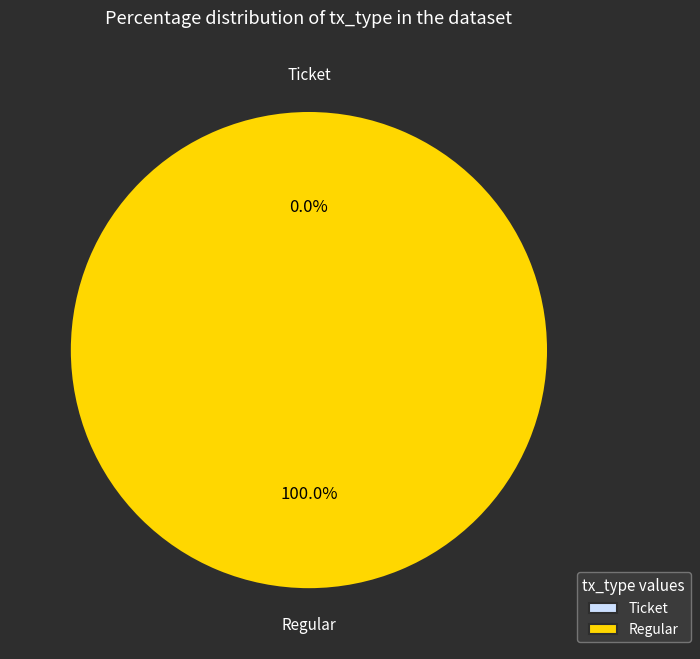

What is the largest slice in the pie chart?

Regular